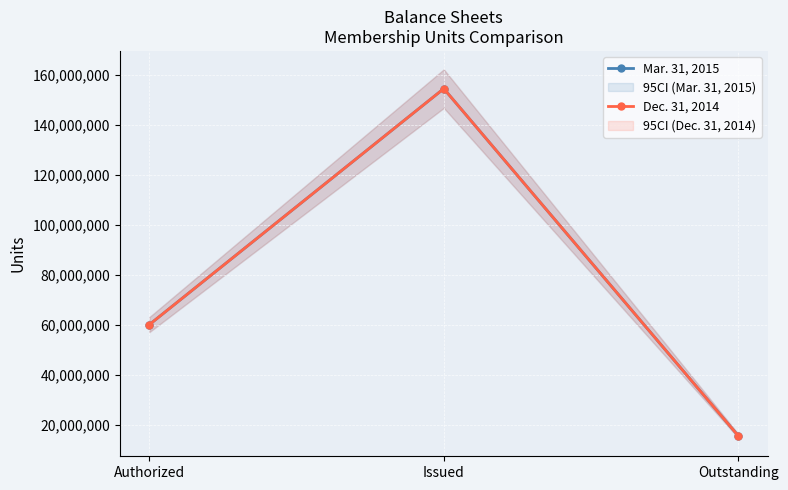

What position from the left is Authorized?

1